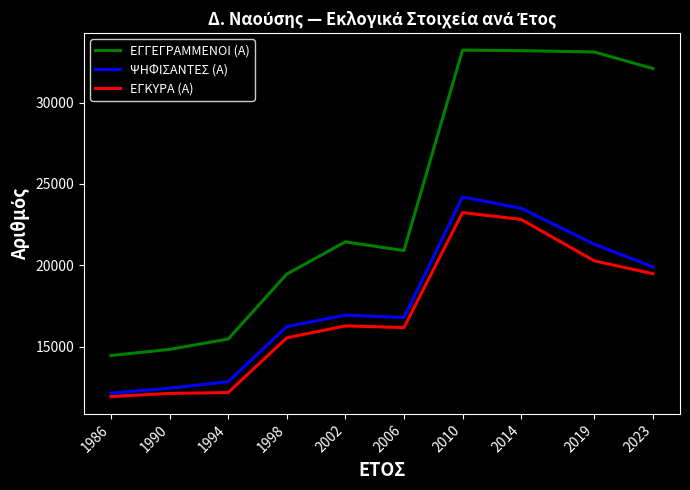

List the series in order of their peak value, lowest first.

ΕΓΚΥΡΑ (Α), ΨΗΦΙΣΑΝΤΕΣ (Α), ΕΓΓΕΓΡΑΜΜΕΝΟΙ (Α)